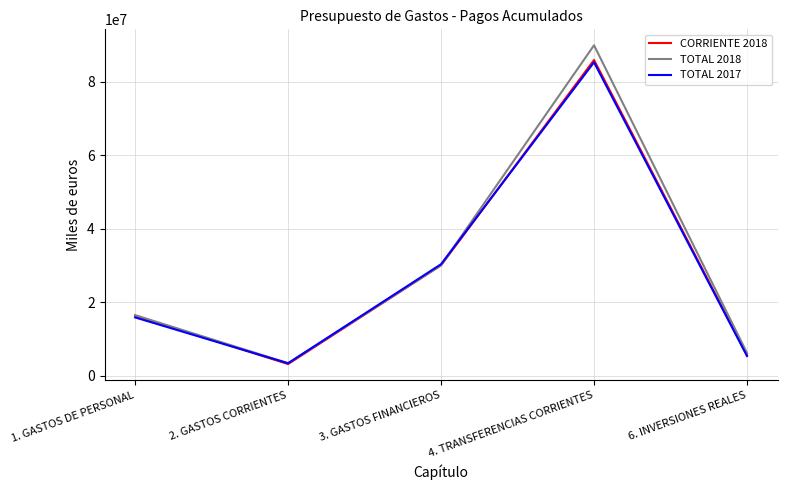

Where is TOTAL 2017 nearest to the value 44322641?

3. GASTOS FINANCIEROS